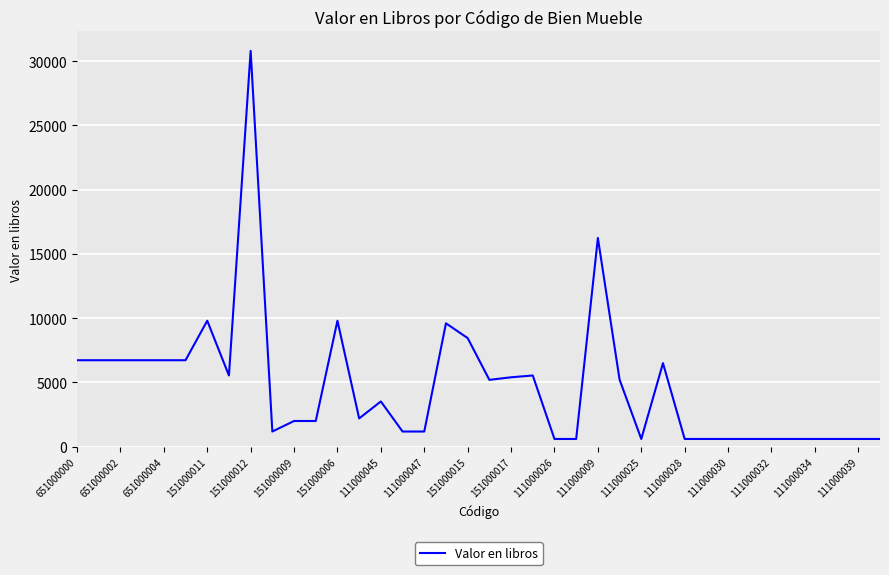

What is the greatest value displayed?

30800.0